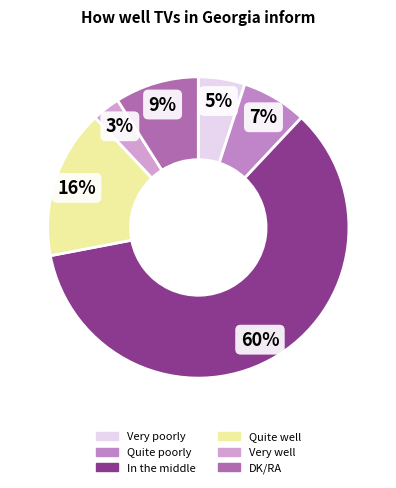

Between In the middle and Quite well, which is larger?

In the middle